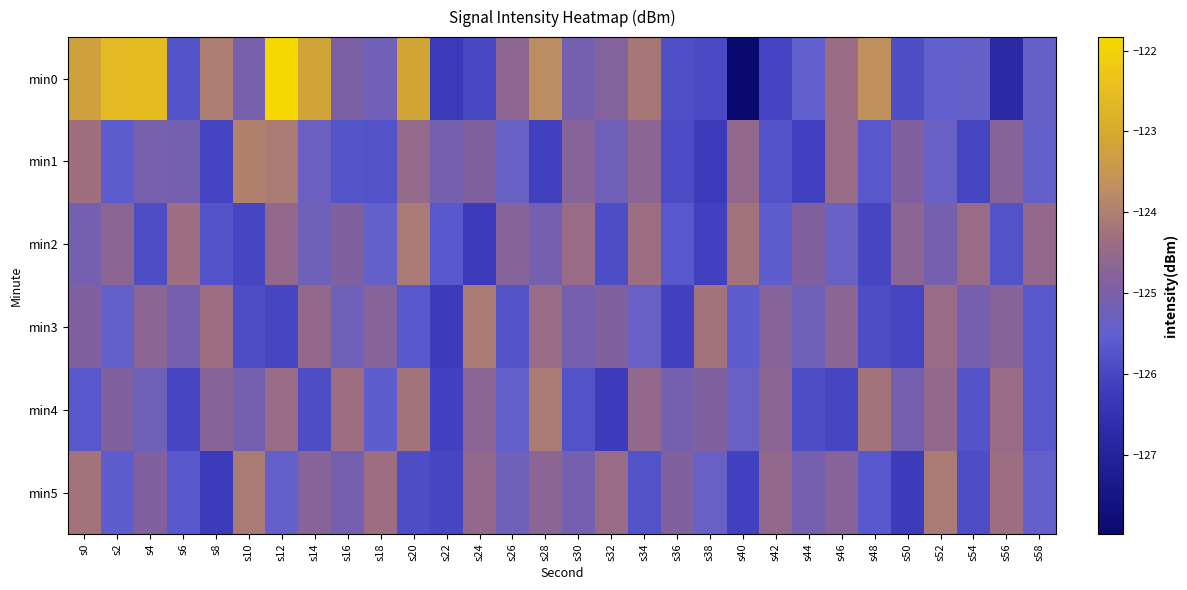

Reading left to right, extract all data points from this chart.

min0: s0=-123.2	s2=-122.6	s4=-122.5	s6=-125.7	s8=-124.0	s10=-125.1	s12=-121.8	s14=-123.2	s16=-125.0	s18=-125.2	s20=-123.1	s22=-126.3	s24=-126.0	s26=-124.7	s28=-123.7	s30=-125.1	s32=-124.8	s34=-124.2	s36=-125.8	s38=-125.9	s40=-128.0	s42=-126.0	s44=-125.5	s46=-124.4	s48=-123.7	s50=-125.9	s52=-125.5	s54=-125.4	s56=-126.8	s58=-125.4
min1: s0=-124.3	s2=-125.6	s4=-125.1	s6=-125.1	s8=-126.1	s10=-124.0	s12=-124.1	s14=-125.3	s16=-125.7	s18=-125.8	s20=-124.5	s22=-125.1	s24=-124.9	s26=-125.3	s28=-126.1	s30=-124.8	s32=-125.2	s34=-124.7	s36=-125.9	s38=-126.2	s40=-124.6	s42=-125.8	s44=-126.1	s46=-124.5	s48=-125.7	s50=-124.9	s52=-125.3	s54=-126.0	s56=-124.8	s58=-125.5
min2: s0=-125.1	s2=-124.7	s4=-125.9	s6=-124.3	s8=-125.8	s10=-126.0	s12=-124.6	s14=-125.2	s16=-124.9	s18=-125.5	s20=-124.1	s22=-125.7	s24=-126.2	s26=-124.8	s28=-125.1	s30=-124.5	s32=-125.9	s34=-124.3	s36=-125.7	s38=-126.1	s40=-124.2	s42=-125.6	s44=-124.9	s46=-125.3	s48=-126.0	s50=-124.7	s52=-125.1	s54=-124.5	s56=-125.8	s58=-124.6
min3: s0=-124.9	s2=-125.5	s4=-124.7	s6=-125.1	s8=-124.3	s10=-125.9	s12=-126.0	s14=-124.6	s16=-125.2	s18=-124.8	s20=-125.7	s22=-126.2	s24=-124.1	s26=-125.8	s28=-124.5	s30=-125.1	s32=-124.9	s34=-125.3	s36=-126.1	s38=-124.2	s40=-125.6	s42=-124.8	s44=-125.2	s46=-124.7	s48=-125.9	s50=-126.0	s52=-124.5	s54=-125.1	s56=-124.8	s58=-125.7
min4: s0=-125.7	s2=-124.9	s4=-125.2	s6=-126.0	s8=-124.8	s10=-125.1	s12=-124.5	s14=-125.9	s16=-124.3	s18=-125.6	s20=-124.2	s22=-126.1	s24=-124.7	s26=-125.5	s28=-124.1	s30=-125.8	s32=-126.2	s34=-124.6	s36=-125.1	s38=-124.9	s40=-125.3	s42=-124.7	s44=-125.9	s46=-126.0	s48=-124.2	s50=-125.1	s52=-124.6	s54=-125.8	s56=-124.5	s58=-125.7
min5: s0=-124.2	s2=-125.6	s4=-124.9	s6=-125.7	s8=-126.2	s10=-124.1	s12=-125.5	s14=-124.8	s16=-125.1	s18=-124.3	s20=-125.9	s22=-126.0	s24=-124.6	s26=-125.2	s28=-124.7	s30=-125.1	s32=-124.5	s34=-125.8	s36=-124.9	s38=-125.3	s40=-126.1	s42=-124.6	s44=-125.1	s46=-124.8	s48=-125.7	s50=-126.2	s52=-124.1	s54=-125.9	s56=-124.3	s58=-125.5